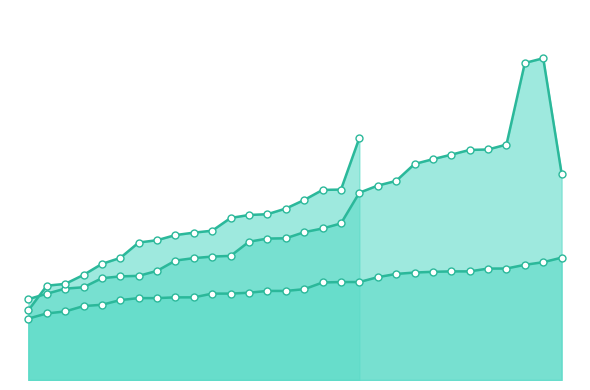

Which has a higher value, 16 or 22?

22